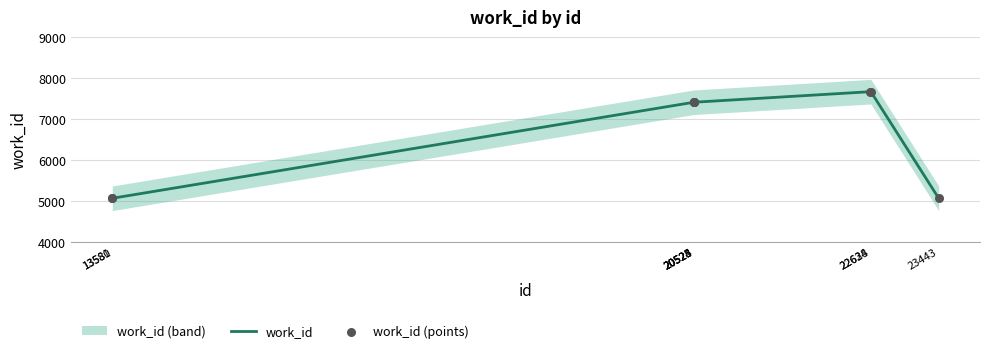

Which series contains the lowest Y value?

work_id